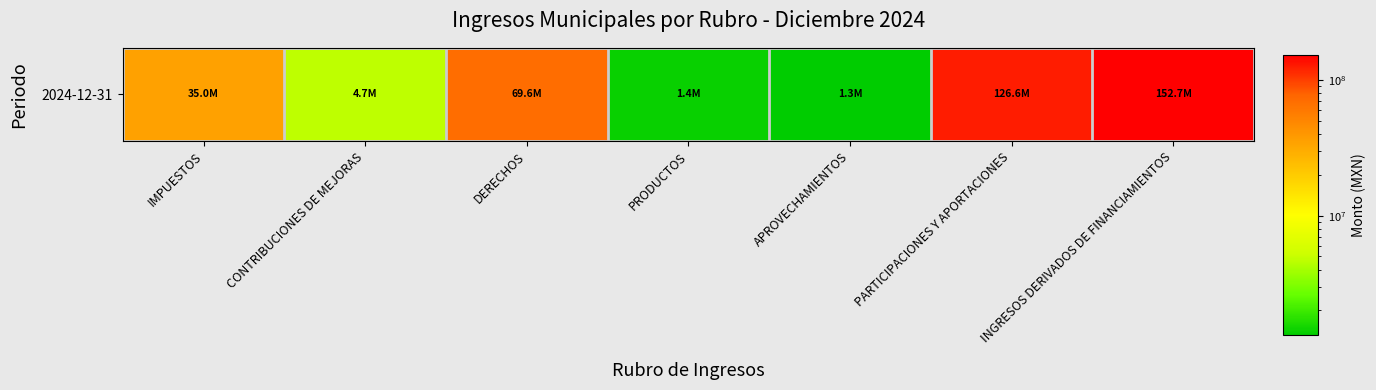

Approximately how many times larger is the value at PRODUCTOS compared to CONTRIBUCIONES DE MEJORAS?

0.3